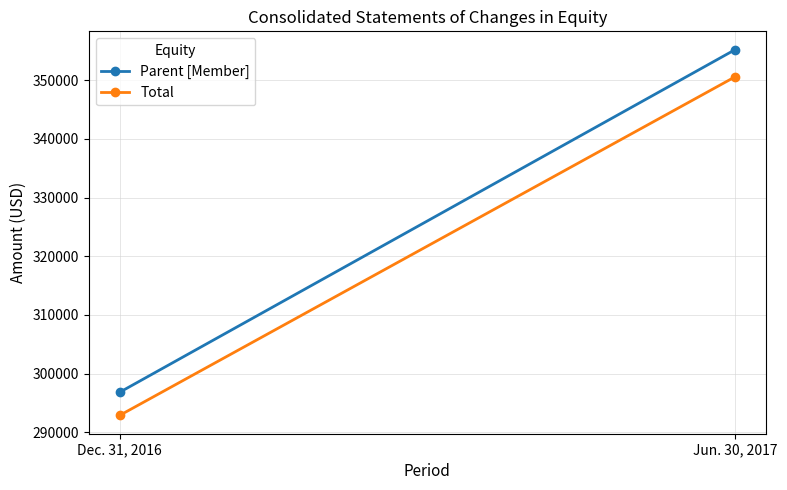

Which category has the highest value in the Parent [Member] series?

Jun. 30, 2017